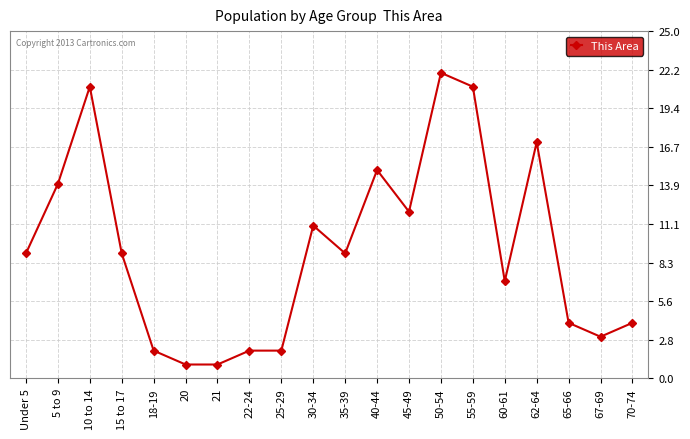

Reading right to left, what are all the values shown in this chart?

4	3	4	17	7	21	22	12	15	9	11	2	2	1	1	2	9	21	14	9